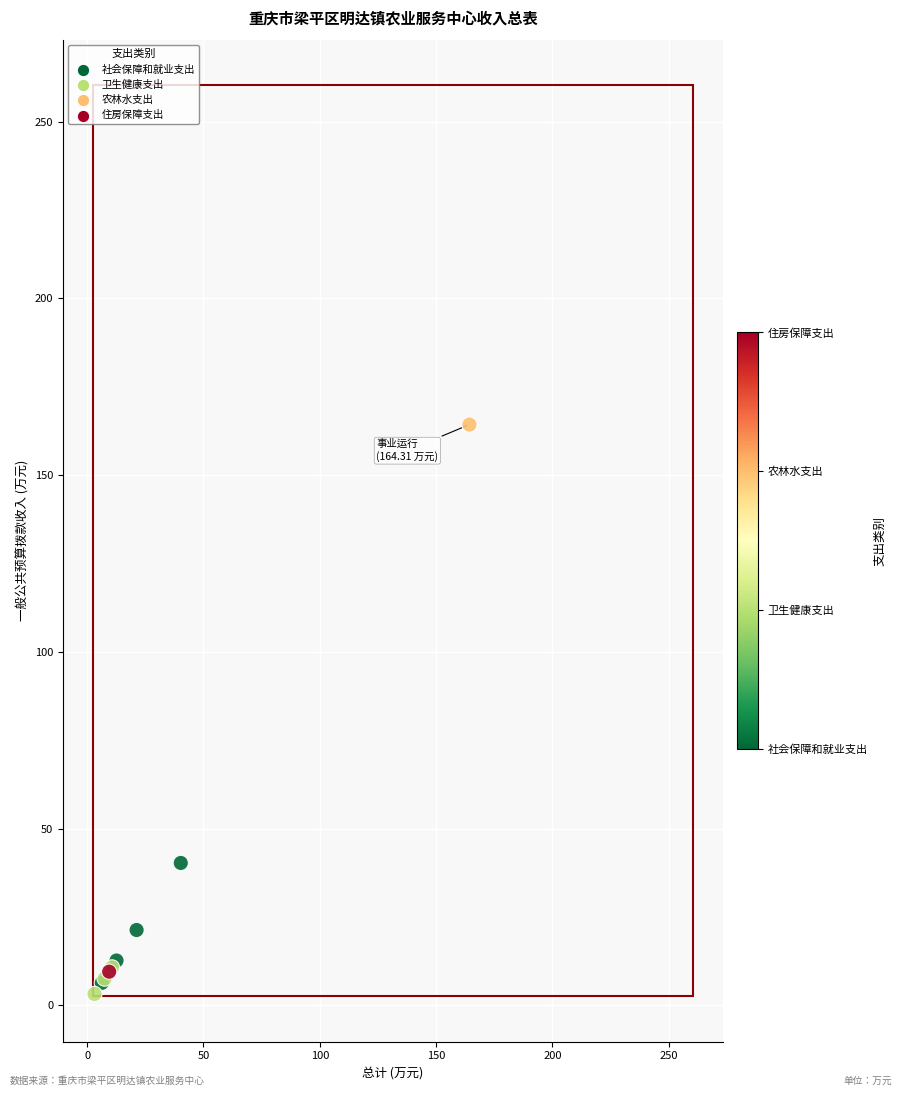

What Y value in the scatter plot is closest to 83?

40.3